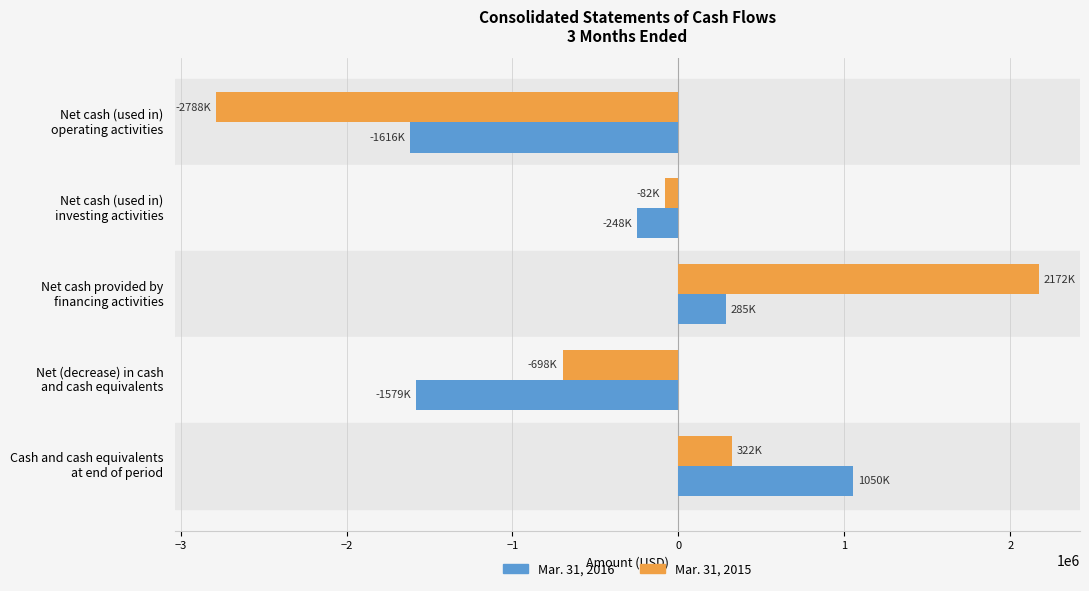

Which series has the largest range (max minus min)?

Mar. 31, 2015